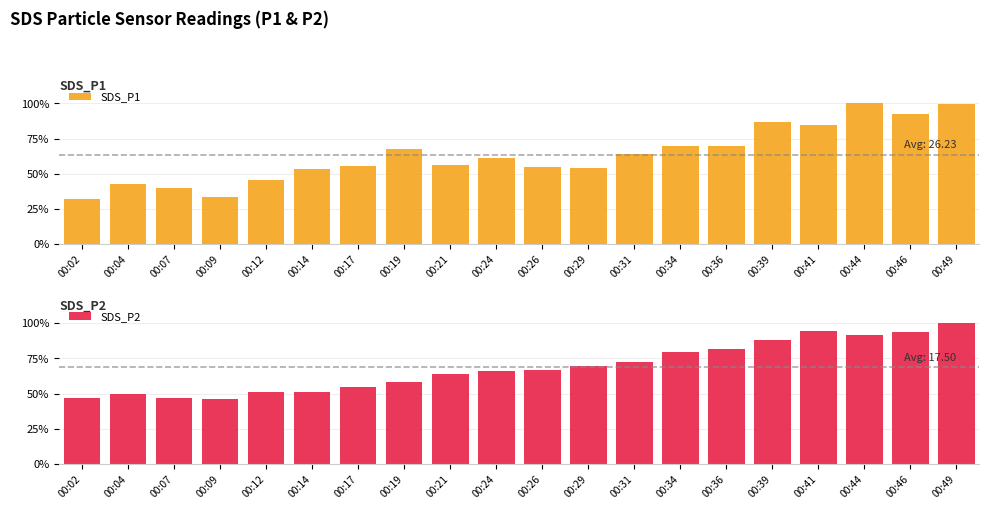

Which series has the widest spread of values?

SDS_P1